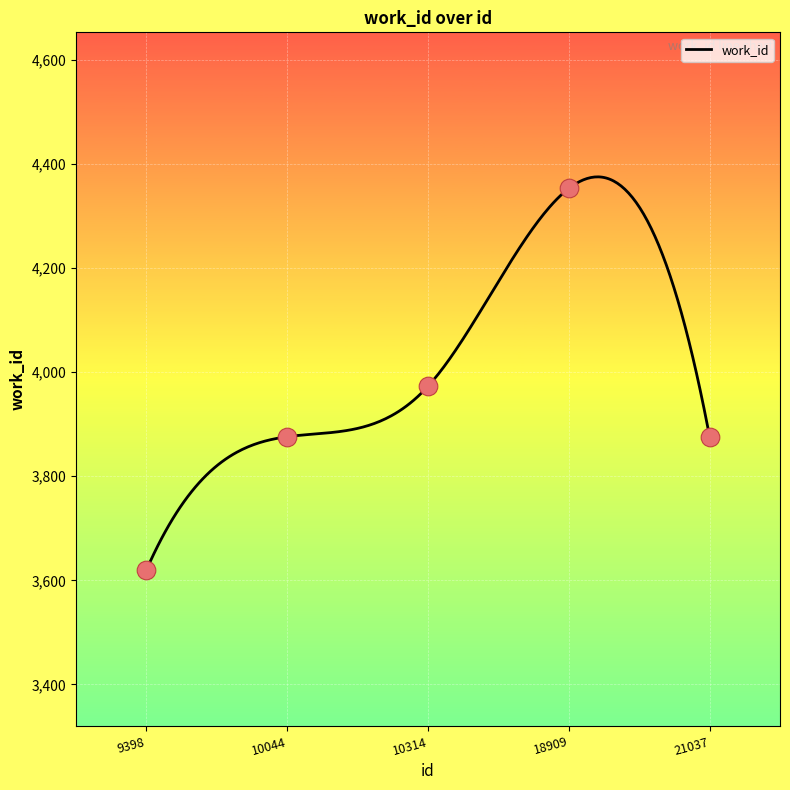

Approximately how many times larger is the value at 21037 compared to 9398?

1.1